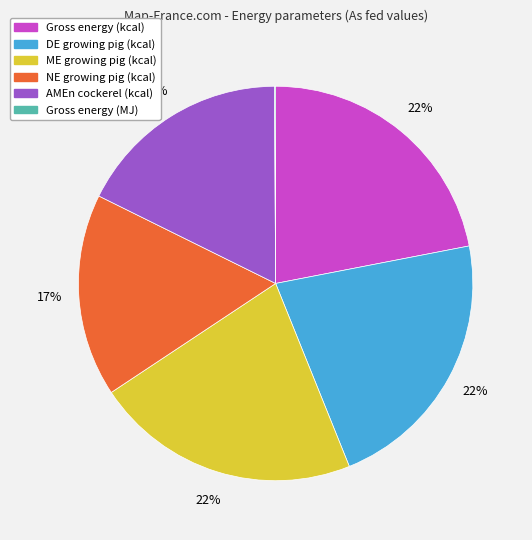

The ME growing pig (kcal) slice represents 28% of the pie. True or false?

False